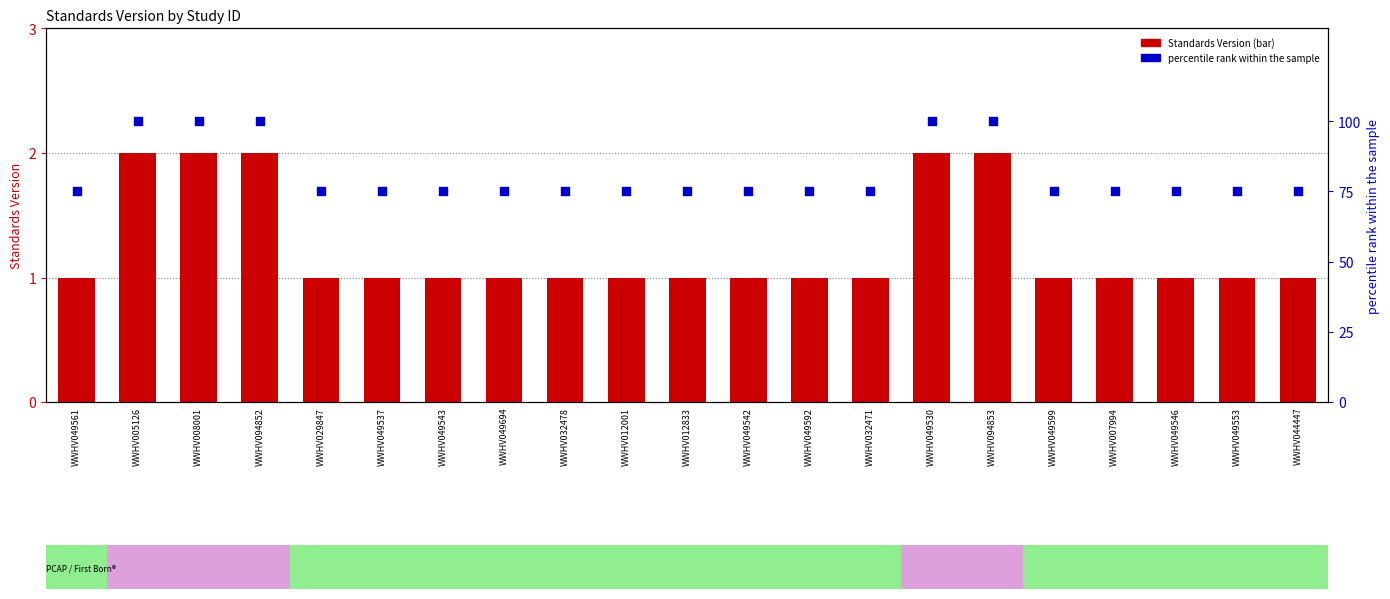

What is the total value across all series at WWHV032478?

76